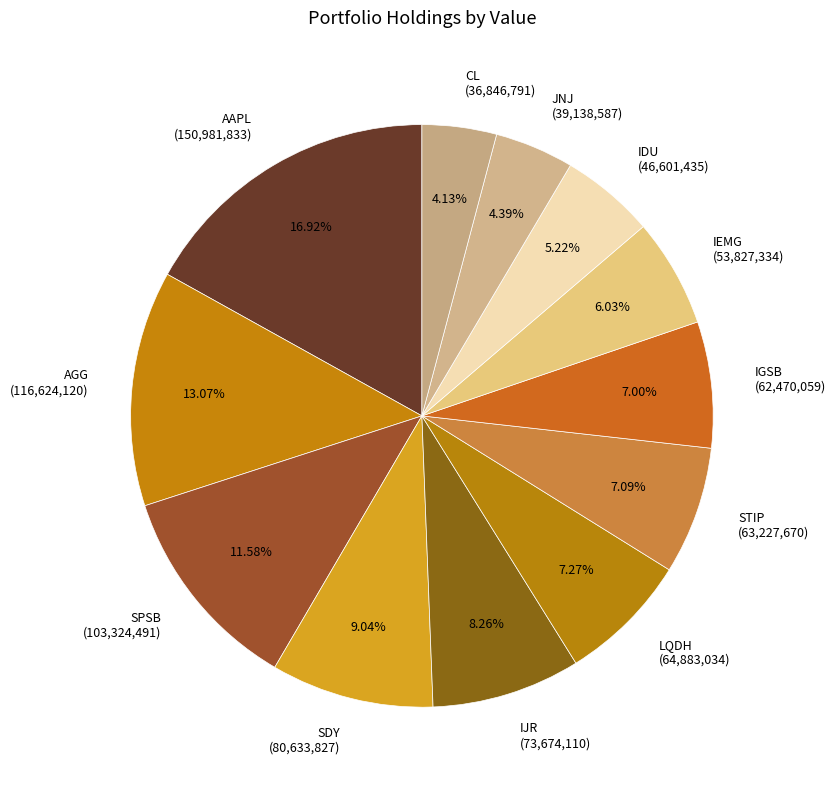

Combined, what portion of the pie is AAPL and IEMG?

23.0%